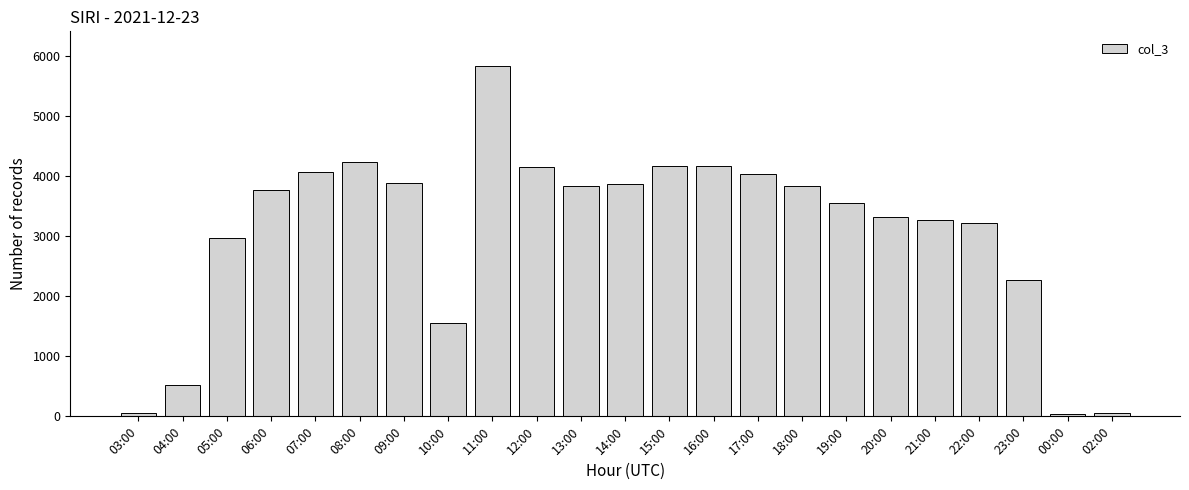

At which category does the chart reach its peak across all series?

11:00